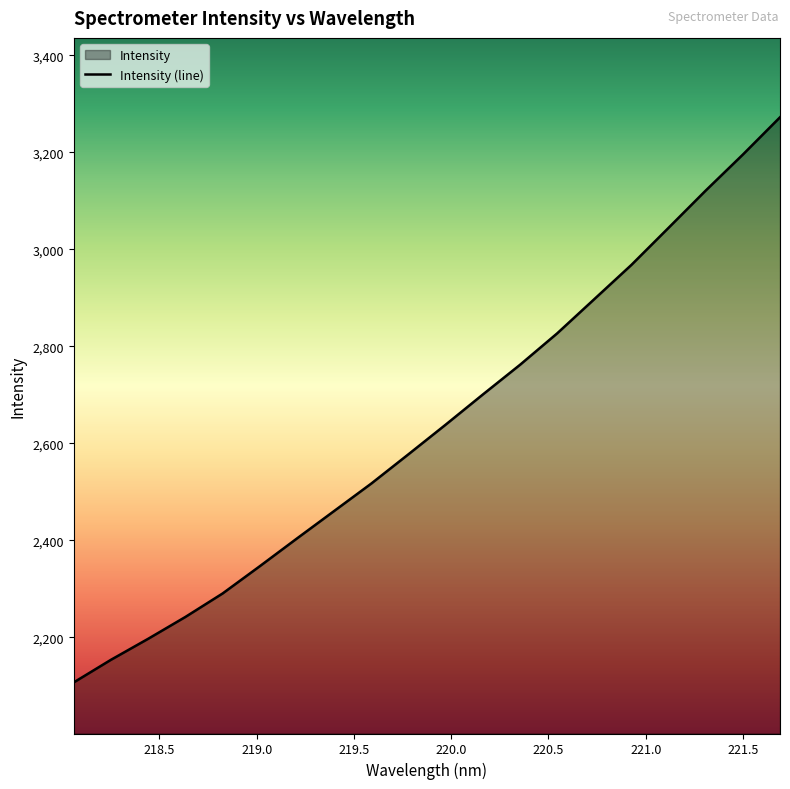

Reading left to right, what are all the values shown in this chart?

218.0596=2107.3	218.2508=2153.9	218.442=2197.2	218.6332=2242.1	218.8244=2290.5	219.0156=2346.7	219.2067=2403.9	219.3979=2460.5	219.589=2517.1	219.7801=2577.4	219.9712=2638.4	220.1623=2700.6	220.3533=2761.7	220.5444=2826.5	220.7354=2897.1	220.9264=2967.8	221.1174=3044.2	221.3083=3121.0	221.4993=3195.2	221.6902=3272.0